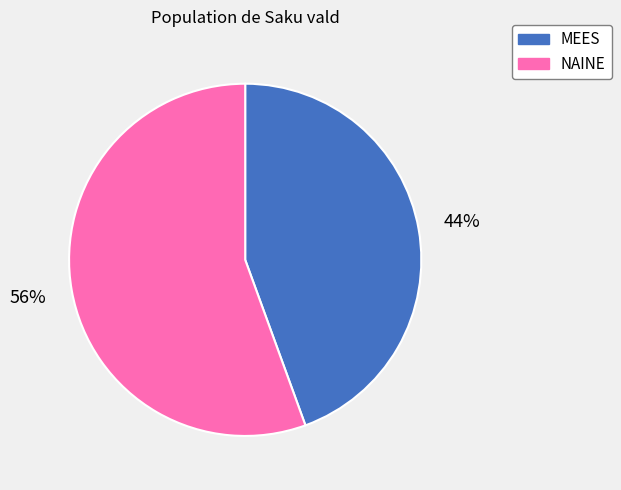

To the nearest percent, what is the combined percentage of MEES and NAINE?

100%